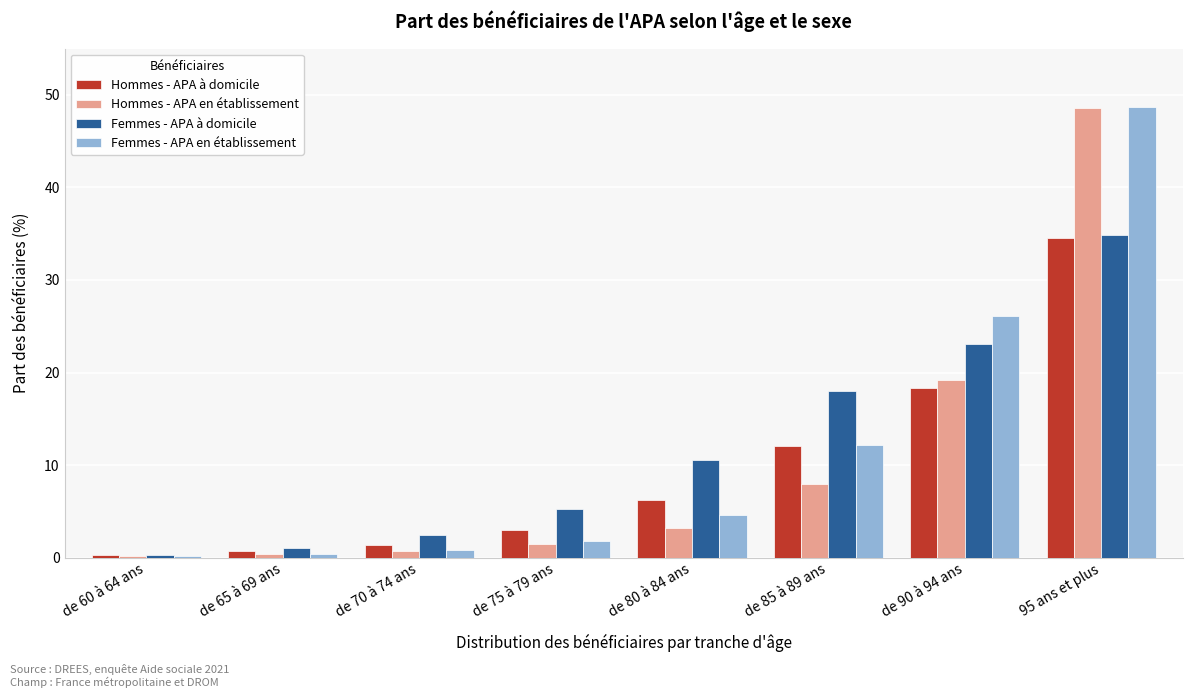

At which label does Femmes - APA en établissement reach its peak?

95 ans et plus